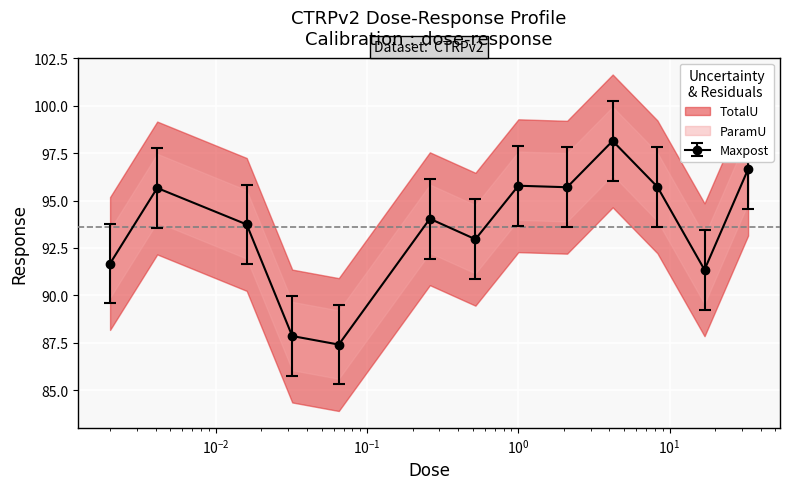

How many interior local peaks (higher than both neighbors) does the data have?

4